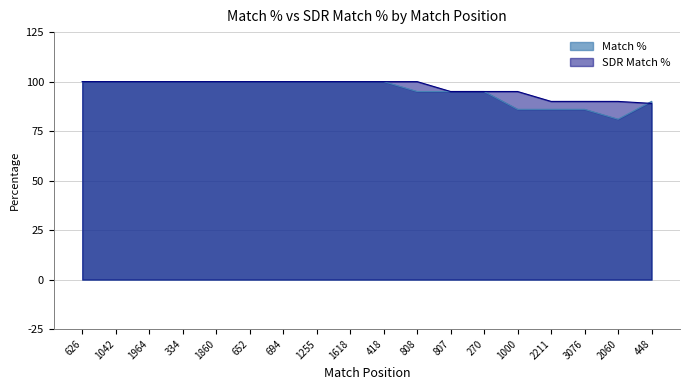

What is the difference between the maximum and minimum values in the Match % series?

19